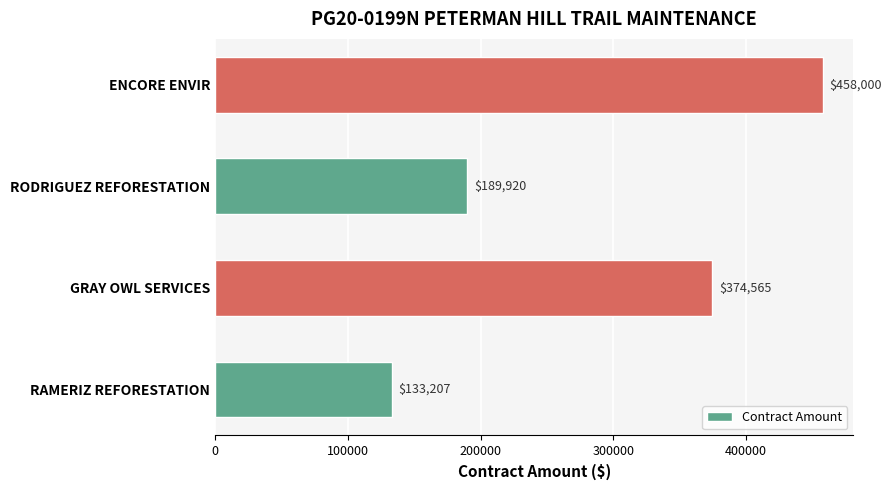

Where is the data nearest to the value 295603?

GRAY OWL SERVICES